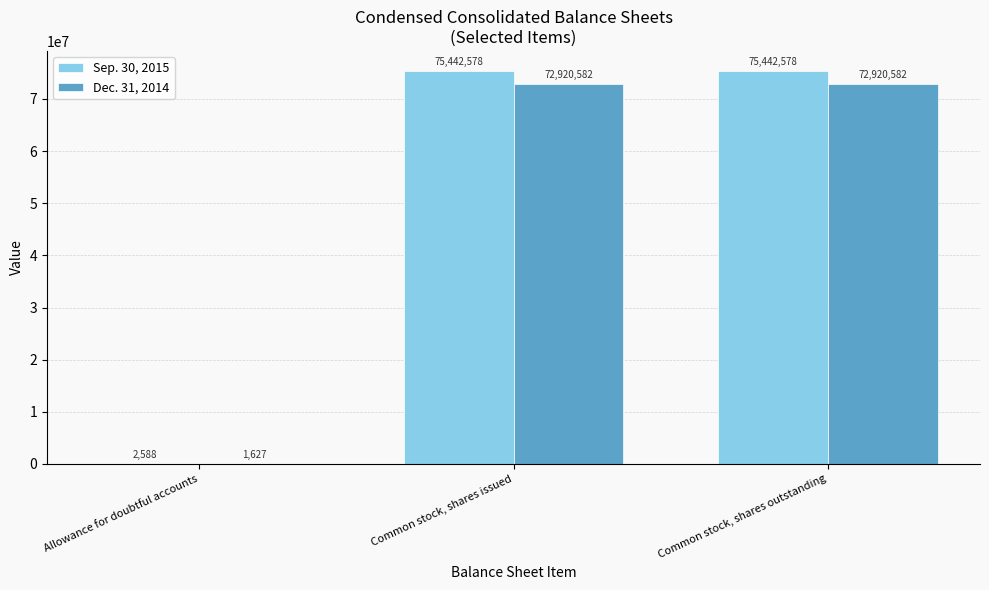

How many groups of bars are there?

3